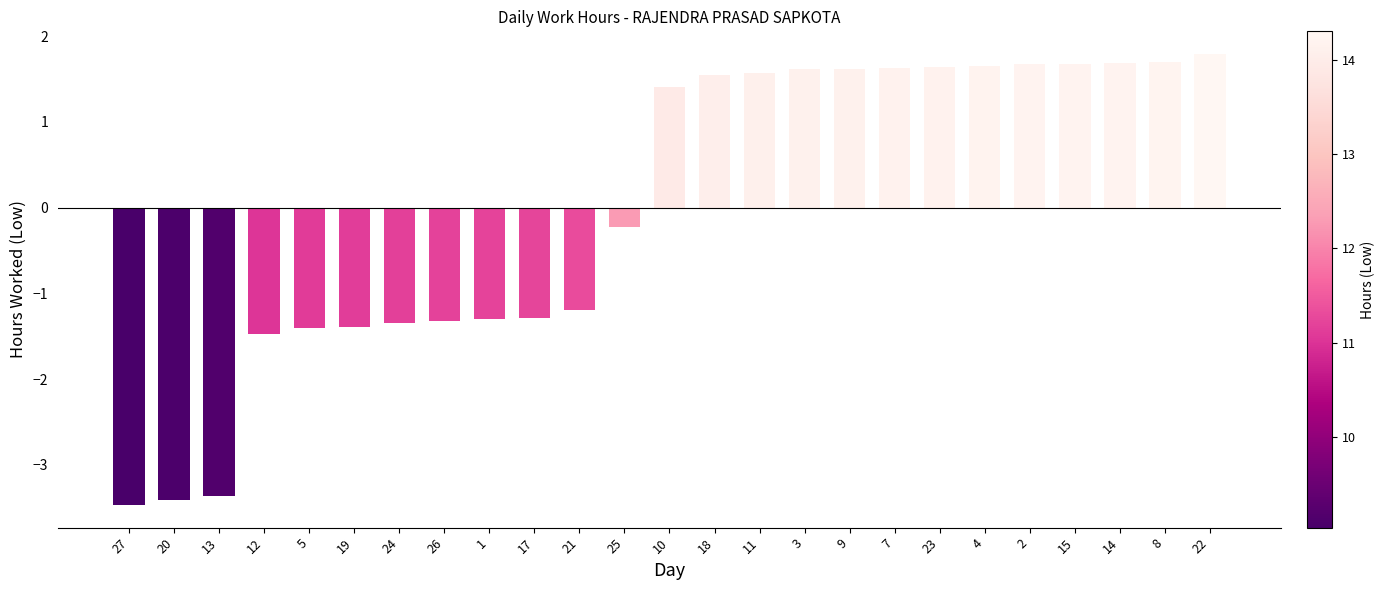

At which label does the data first exceed 1?

10